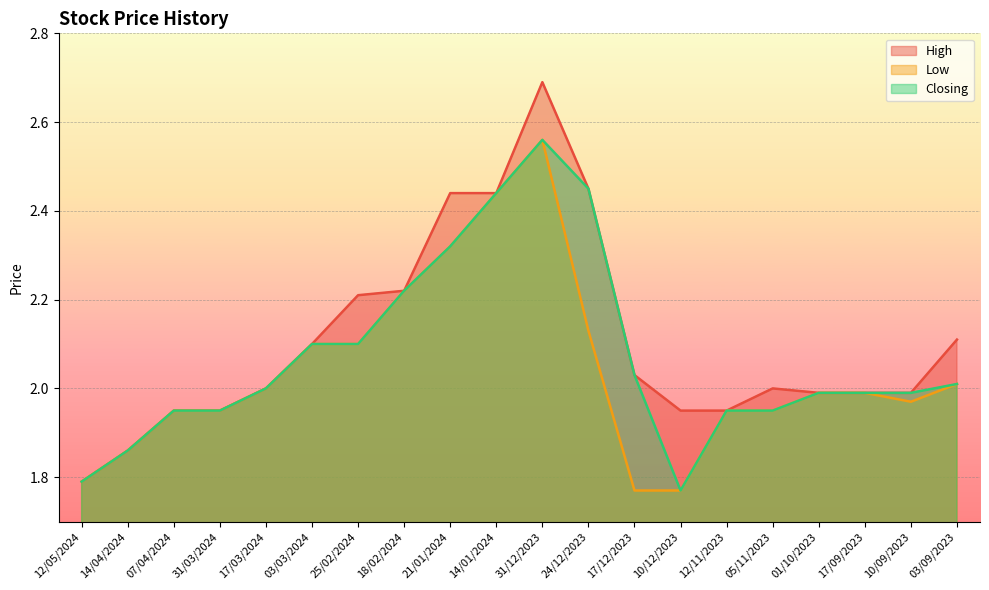

How many values in the Closing series exceed 2?

9